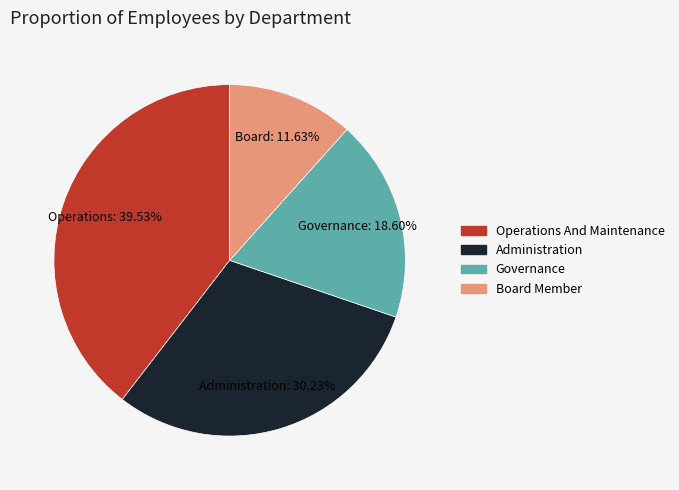

What percentage is the Administration slice, to the nearest percent?

30%